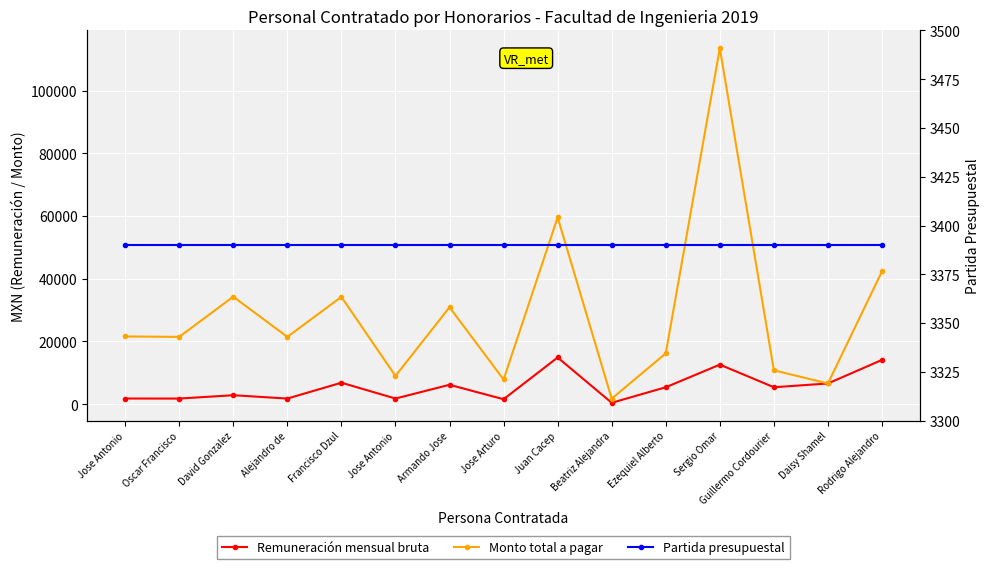

What is the spread (max minus min) of values at Oscar Francisco?

19669.5